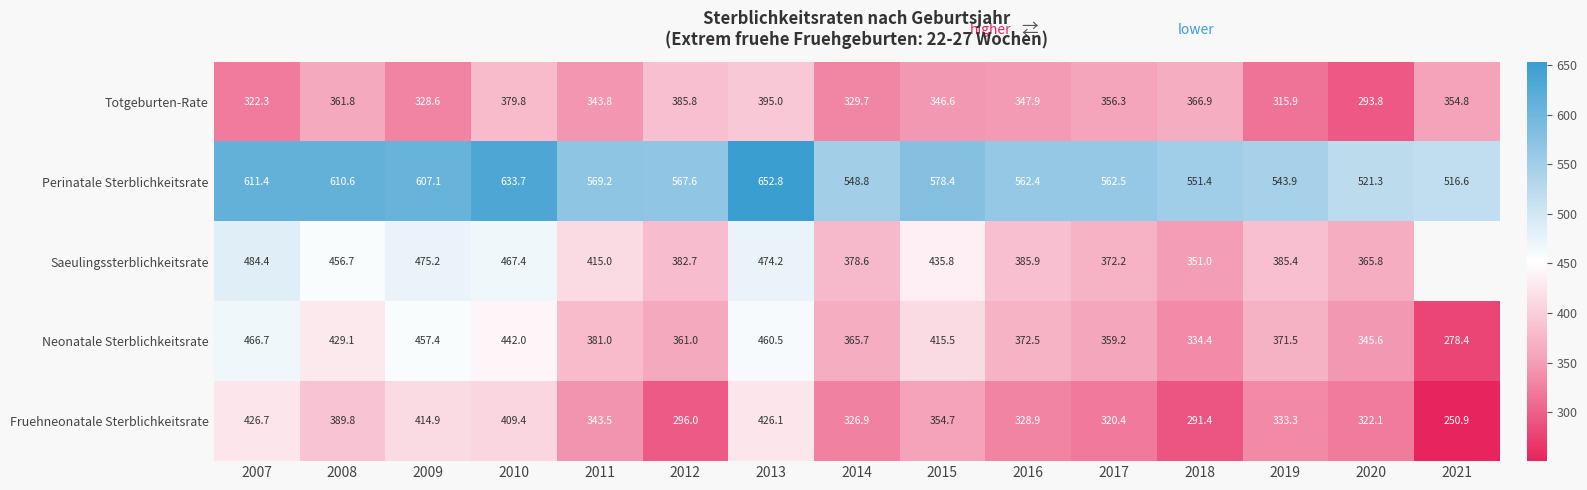

How many data points in Neonatale Sterblichkeitsrate are less than 372?

7